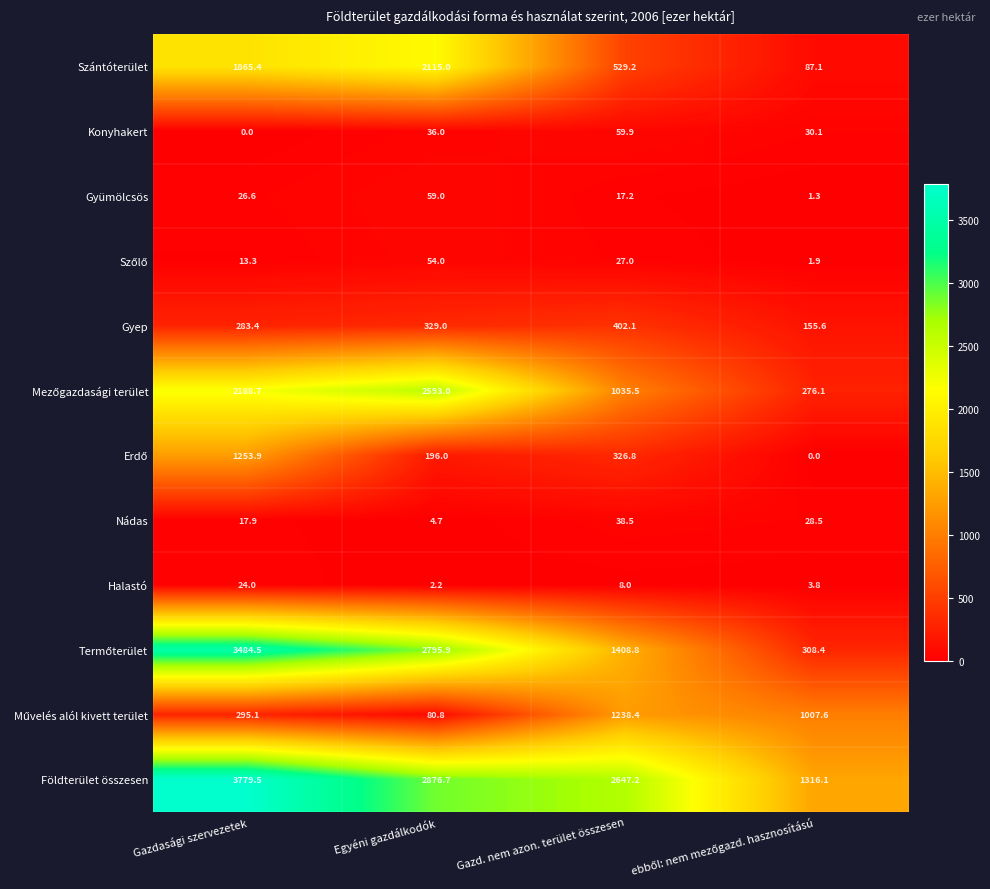

Which series changed the most between Egyéni gazdálkodók and Gazd. nem azon. terület összesen?

Szántóterület